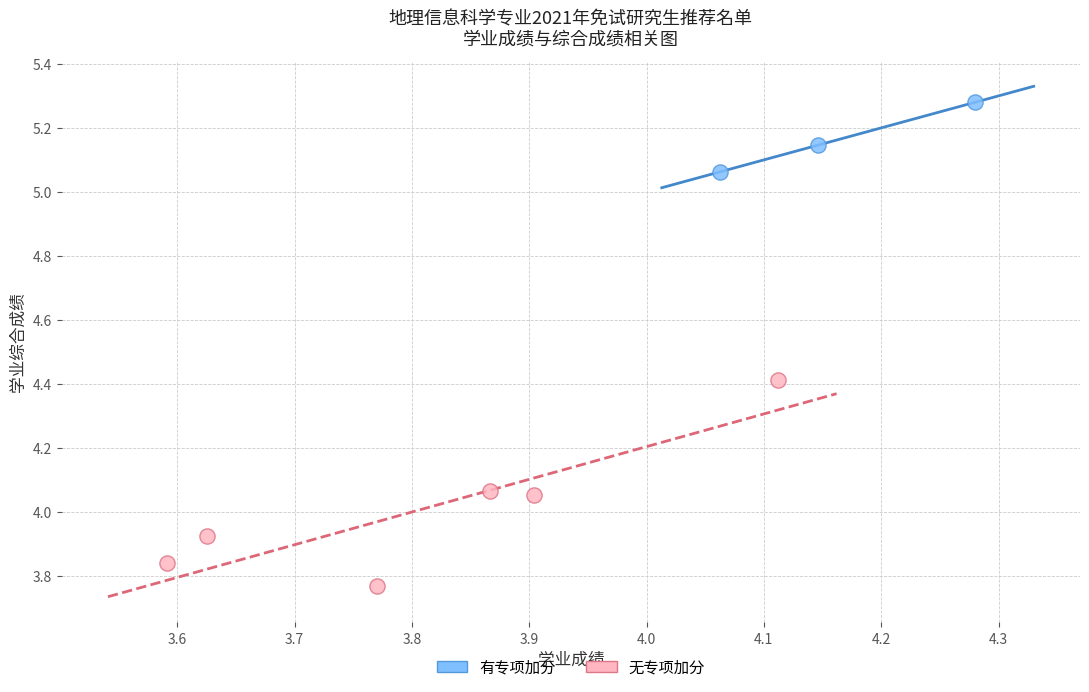

Which series reaches the minimum Y coordinate?

无专项加分